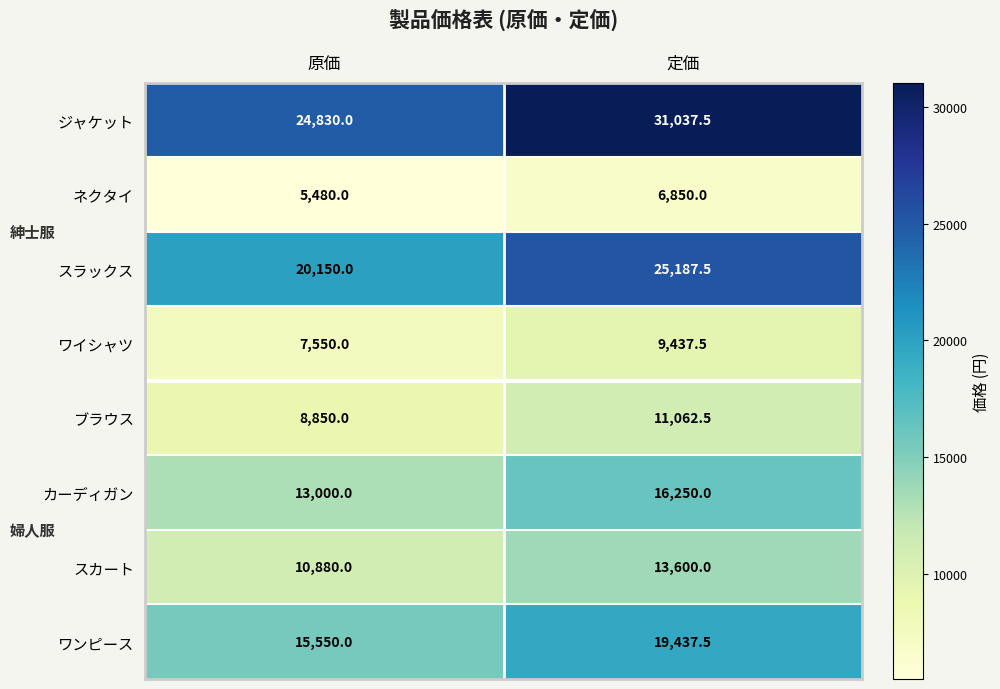

True or false: ワイシャツ has a value of 7550.0 at 原価.

True